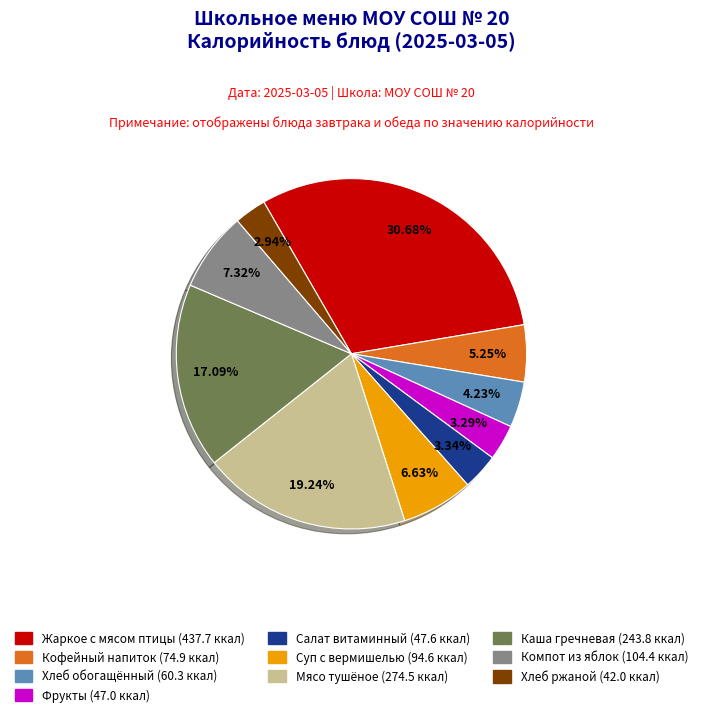

Does any single category account for the majority?

No